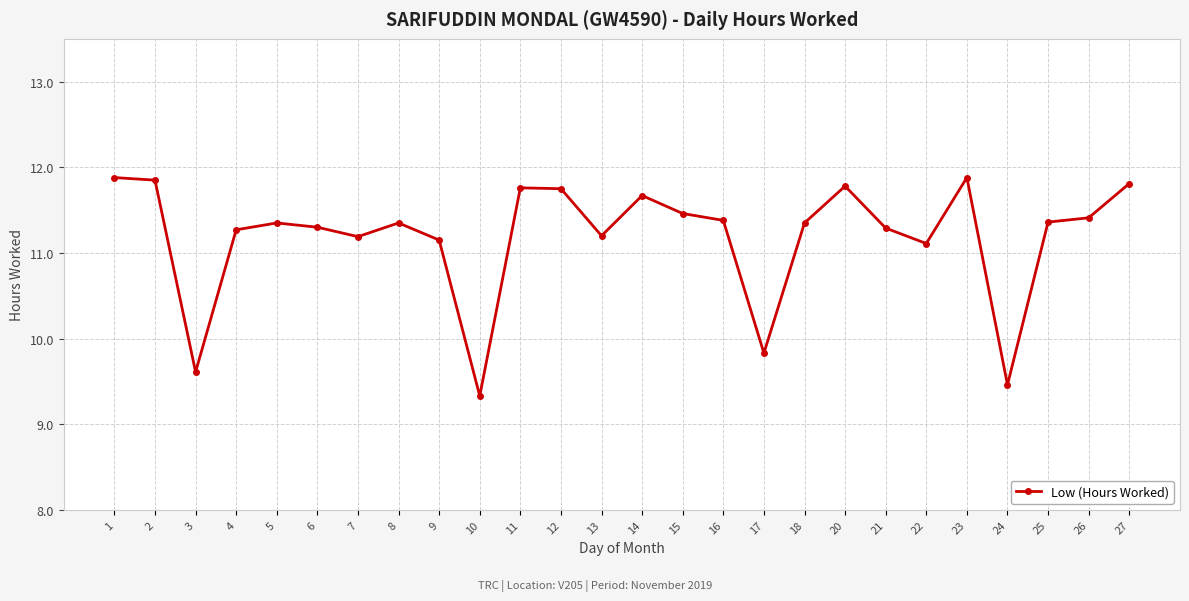

True or false: the data shows 11.3 at 6.

True